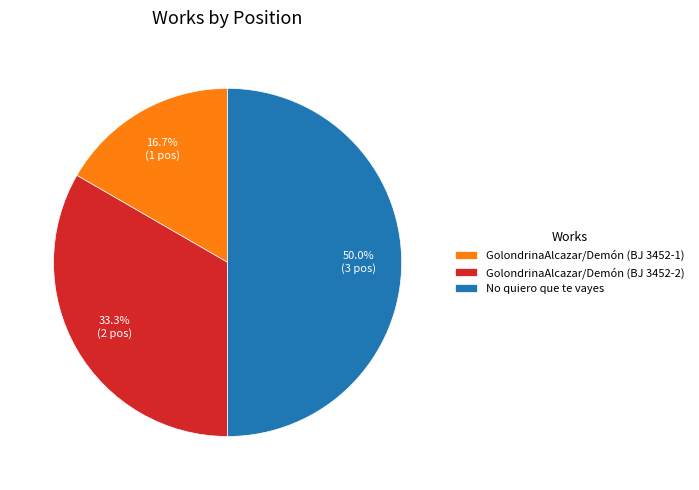

Is GolondrinaAlcazar/Demón (BJ 3452-1) the majority of the pie?

No